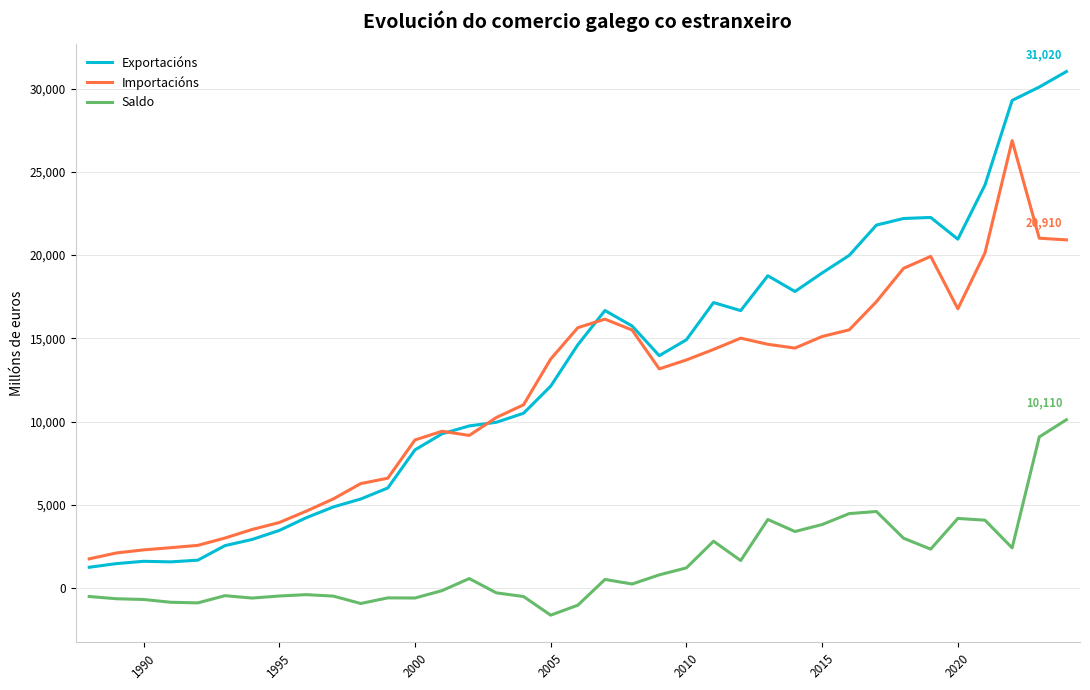

What is the minimum value for Exportacións?

1249.8